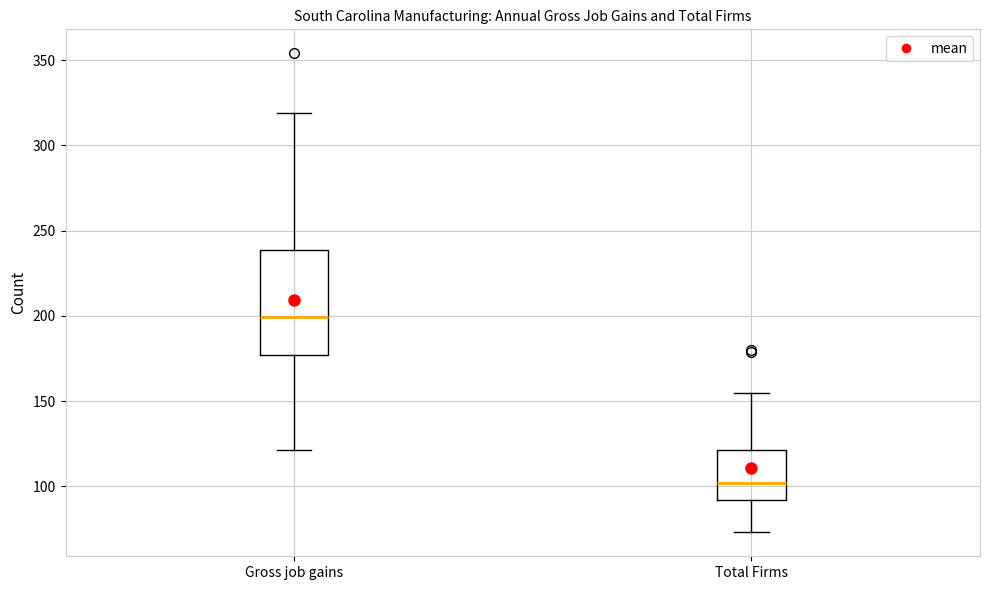

Which box has the lowest median line?

Total Firms